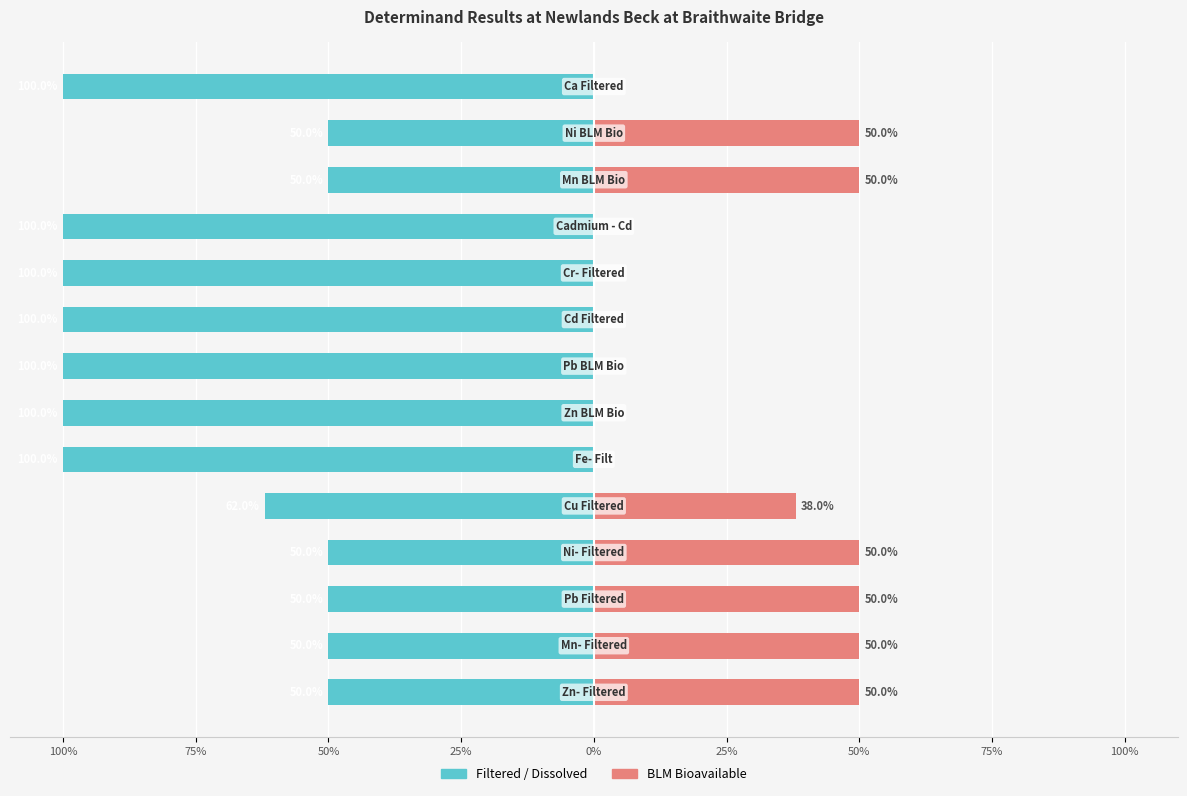

How many data points in Filtered / Dissolved are above -61?

6